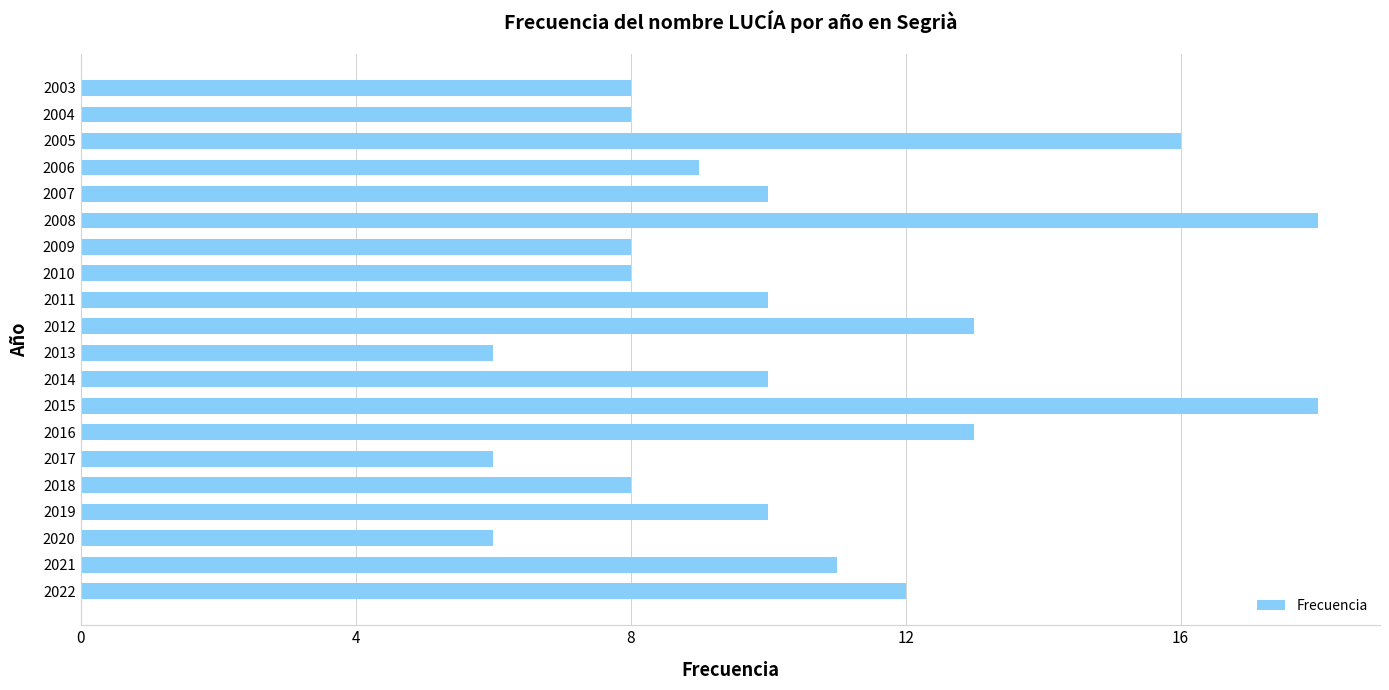

Approximately how many times larger is the value at 2008 compared to 2017?

3.0